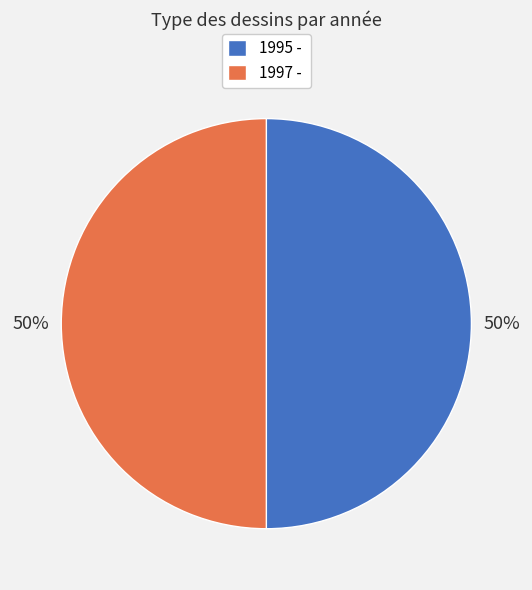

To the nearest percent, what percentage of the pie is 1997 -?

50%